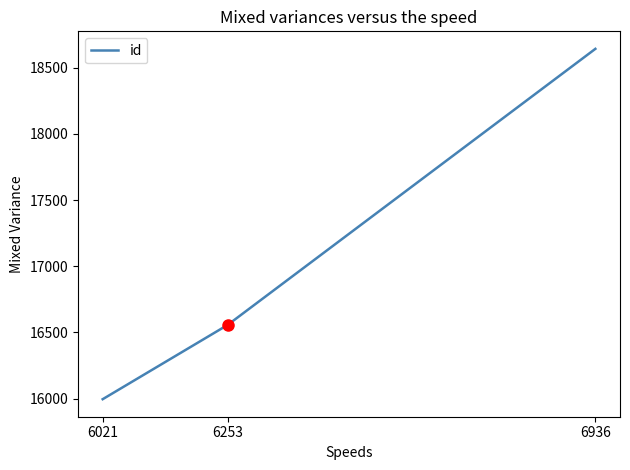

Which label corresponds to the largest value in the chart?

6936